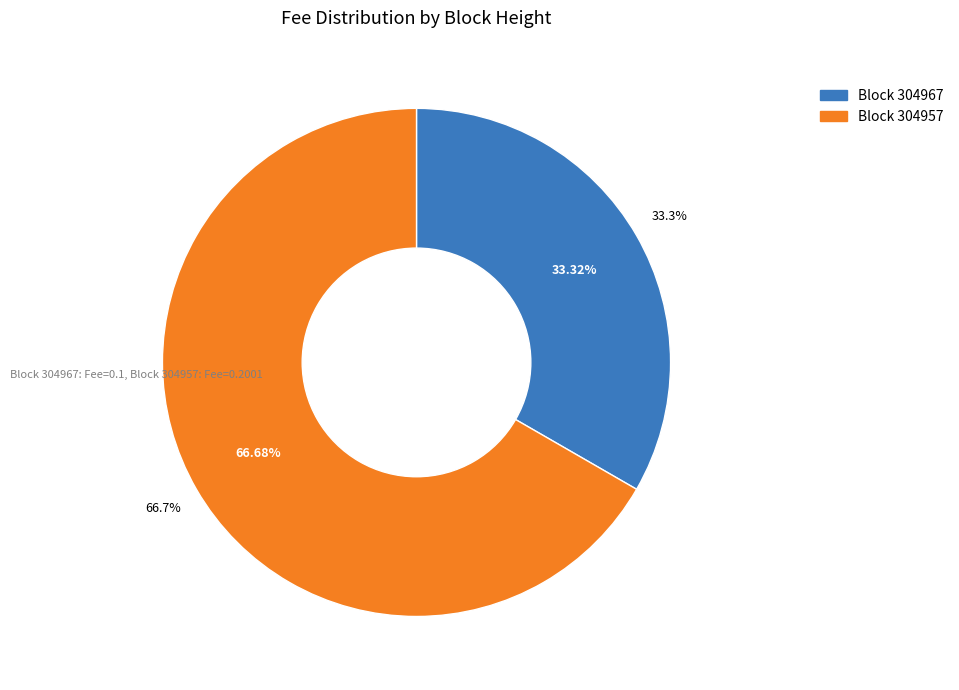

What is the majority slice?

304957